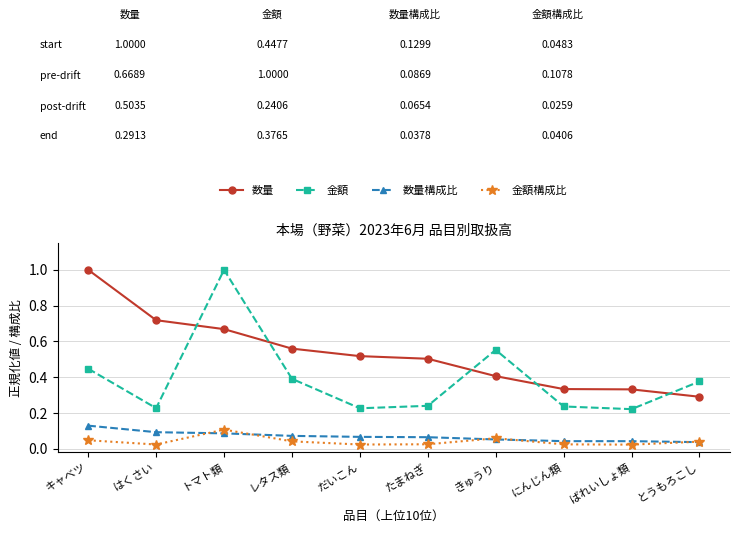

Between which two adjacent categories do 数量構成比 and 金額構成比 first intersect?

はくさい and トマト類